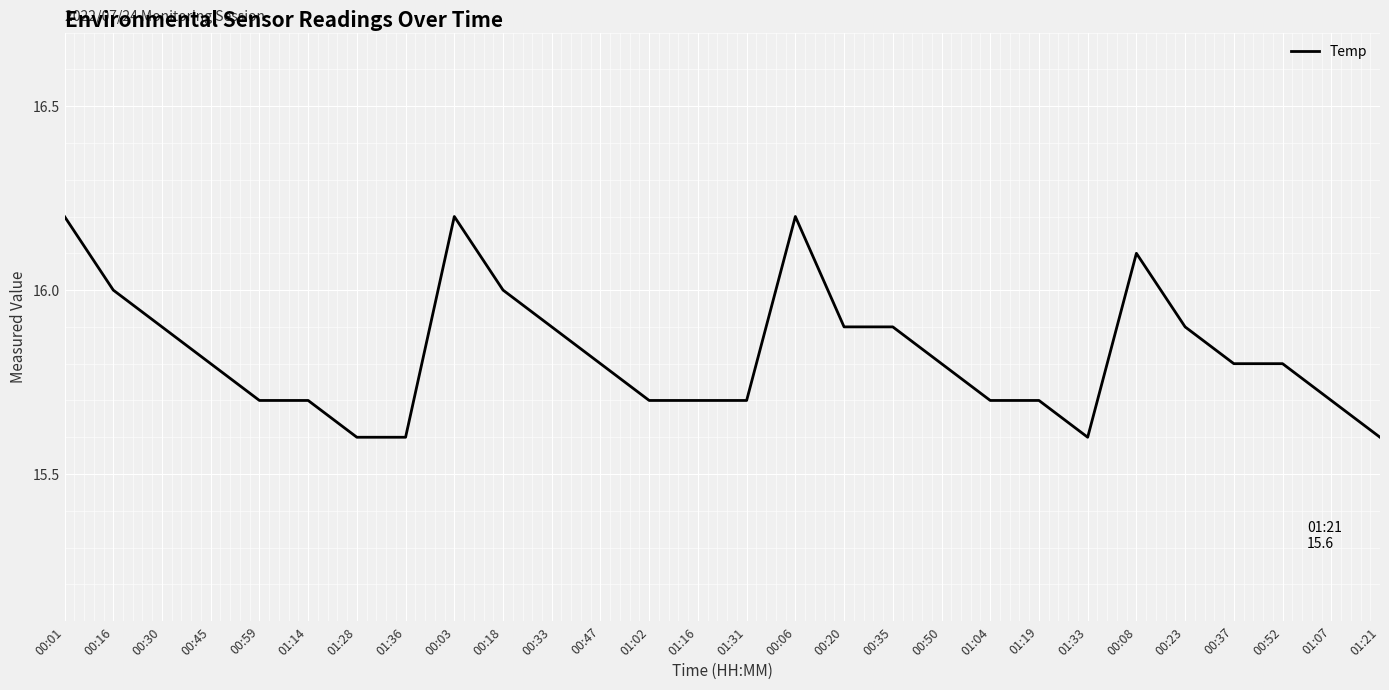

How many values are between 15 and 16?

24